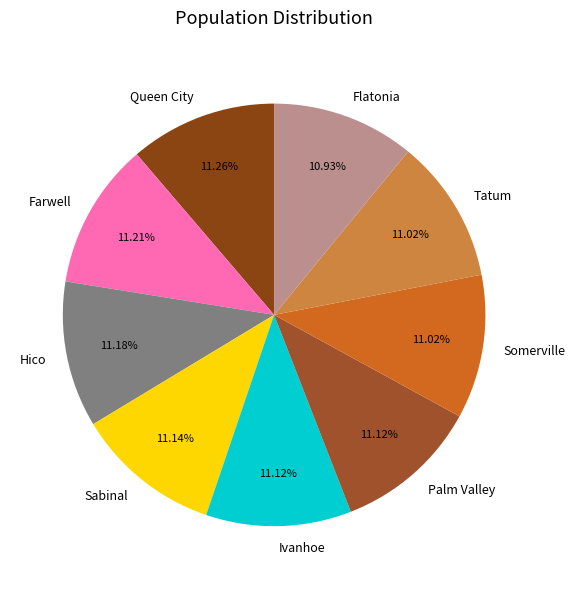

What percentage is NOT represented by Tatum?

89.0%